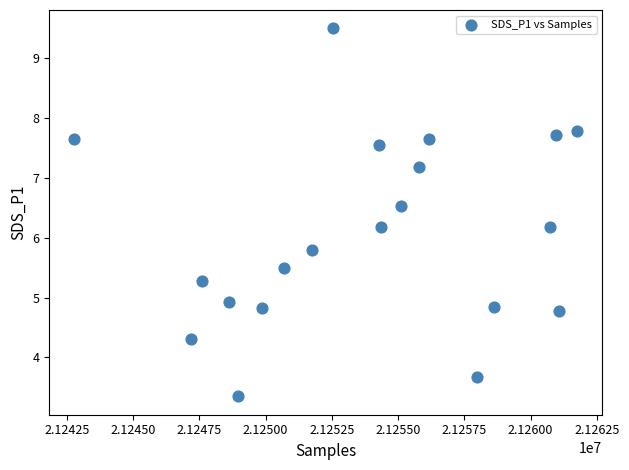

What is the range of X values (max minus min)?

18980.0